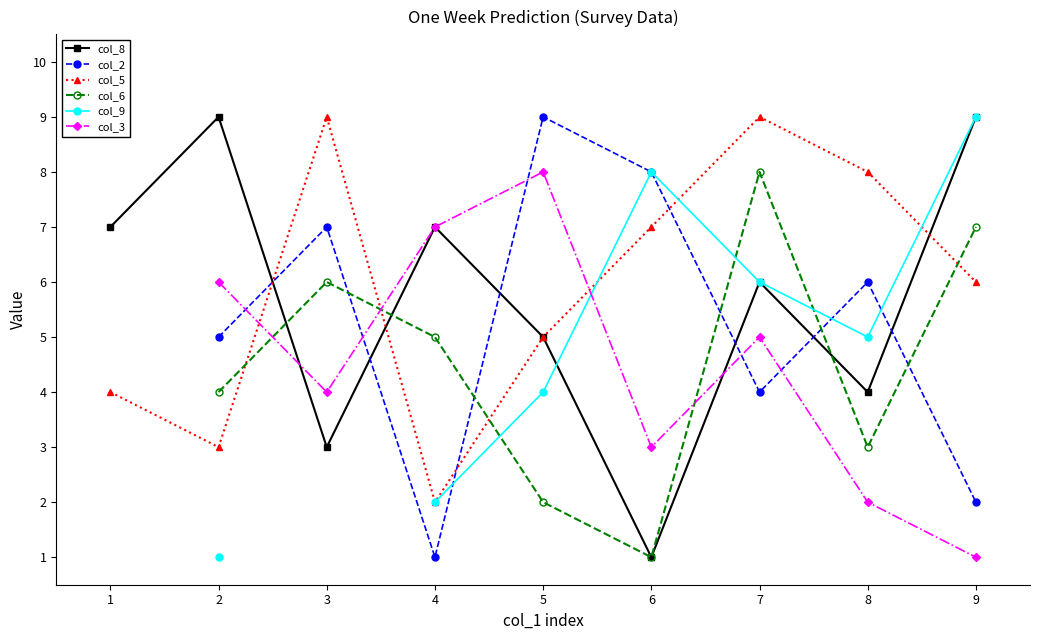

Which series ends up on top after the final intersection of col_5 and col_8?

col_8